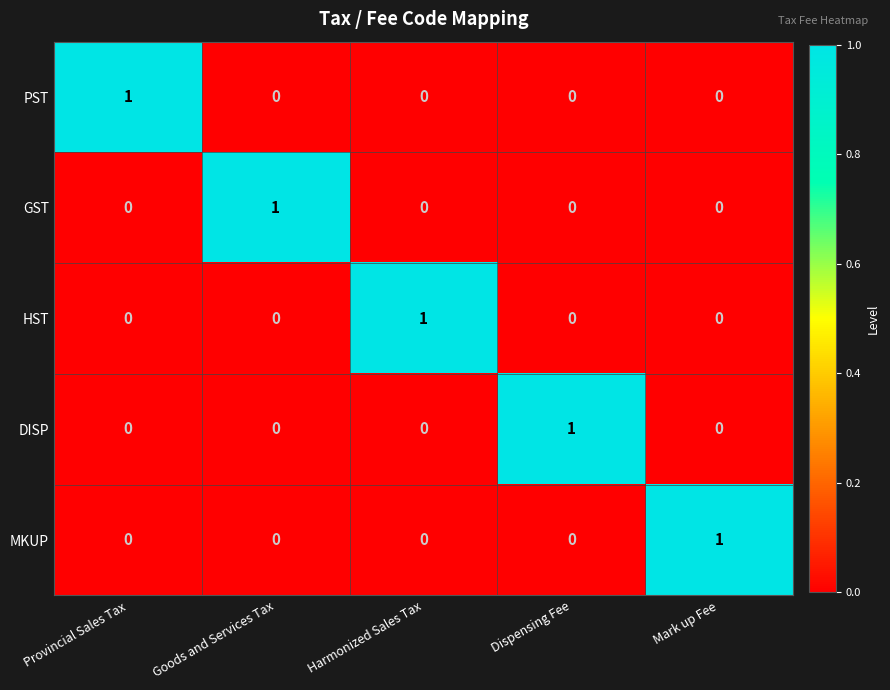

Reading left to right, what are all the values shown in this chart?

PST: Provincial Sales Tax=1	Goods and Services Tax=0	Harmonized Sales Tax=0	Dispensing Fee=0	Mark up Fee=0
GST: Provincial Sales Tax=0	Goods and Services Tax=1	Harmonized Sales Tax=0	Dispensing Fee=0	Mark up Fee=0
HST: Provincial Sales Tax=0	Goods and Services Tax=0	Harmonized Sales Tax=1	Dispensing Fee=0	Mark up Fee=0
DISP: Provincial Sales Tax=0	Goods and Services Tax=0	Harmonized Sales Tax=0	Dispensing Fee=1	Mark up Fee=0
MKUP: Provincial Sales Tax=0	Goods and Services Tax=0	Harmonized Sales Tax=0	Dispensing Fee=0	Mark up Fee=1